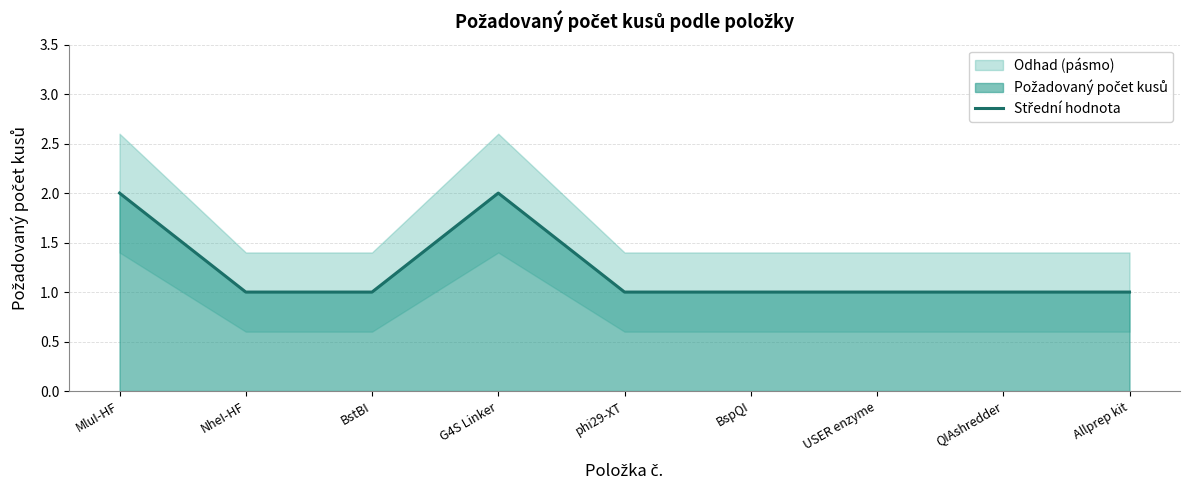

What is the label of the 4th point from the left?

G4S Linker